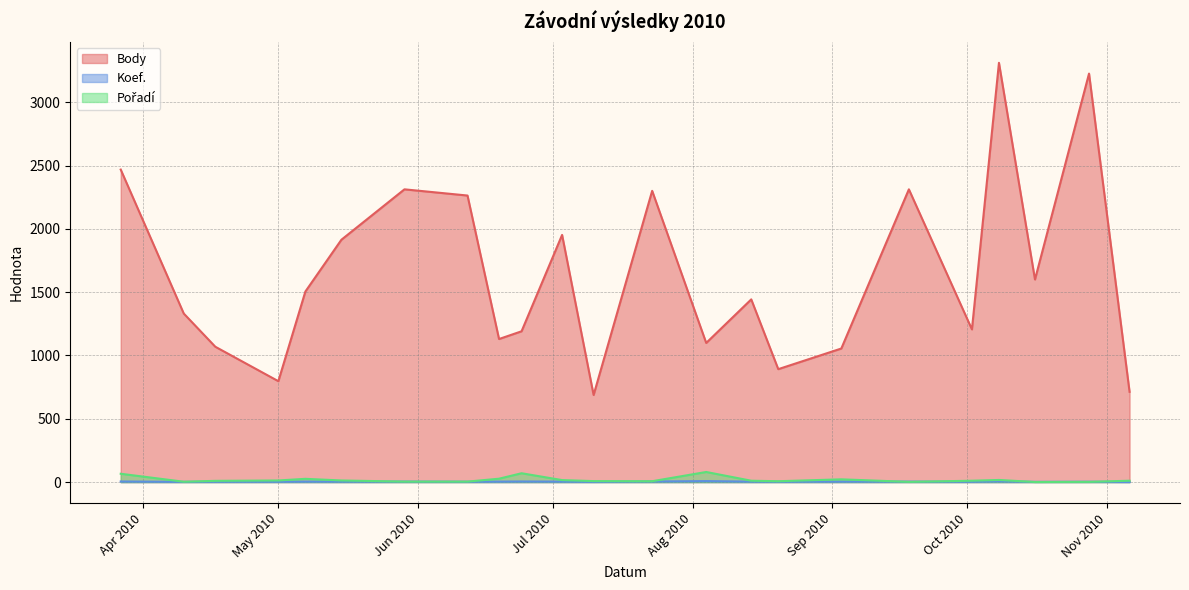

What is the spread (max minus min) of values at 2010-05-15?

1910